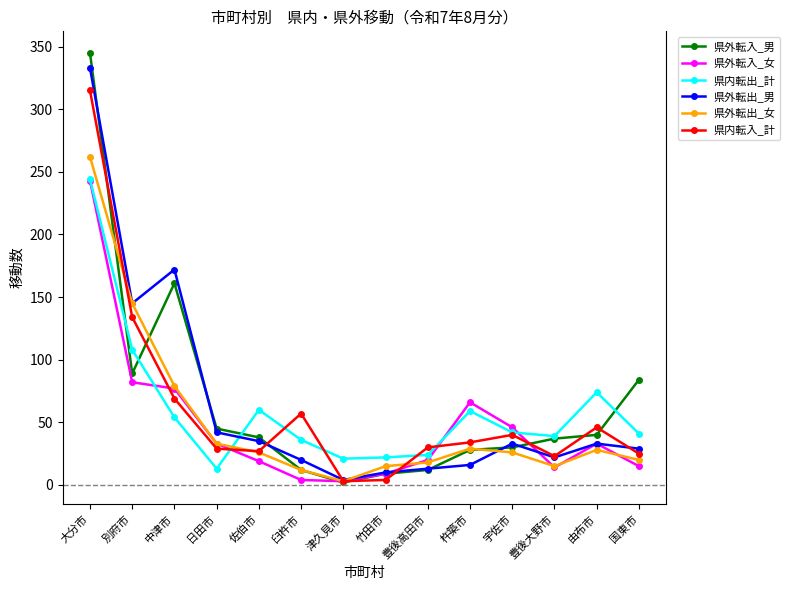

What is the minimum value for 県内転出_計?

13